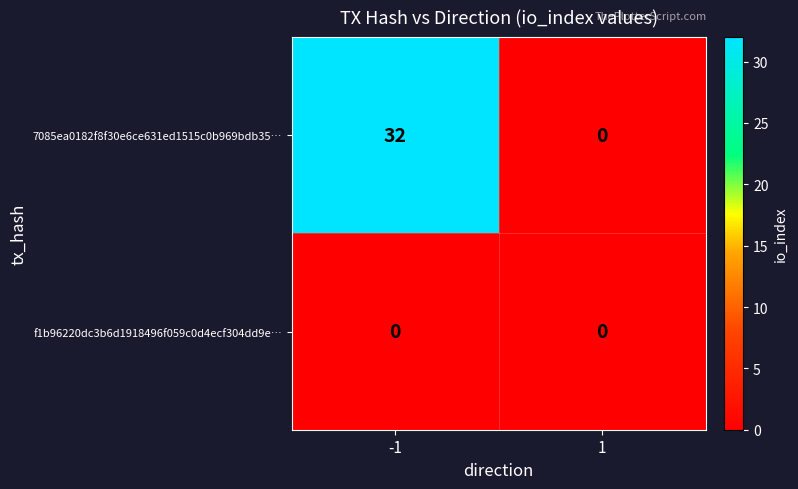

Between -1 and 1, which series saw the biggest shift?

7085ea0182f8f30e6ce631ed1515c0b969bdb35…